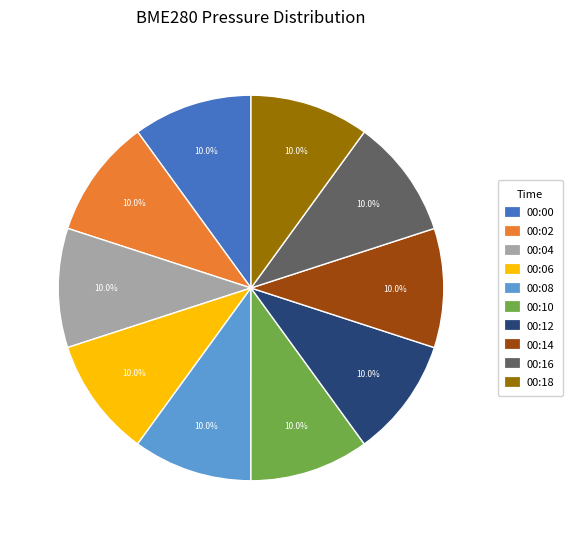

What percentage do 00:18 and 00:10 together represent?

20.0%